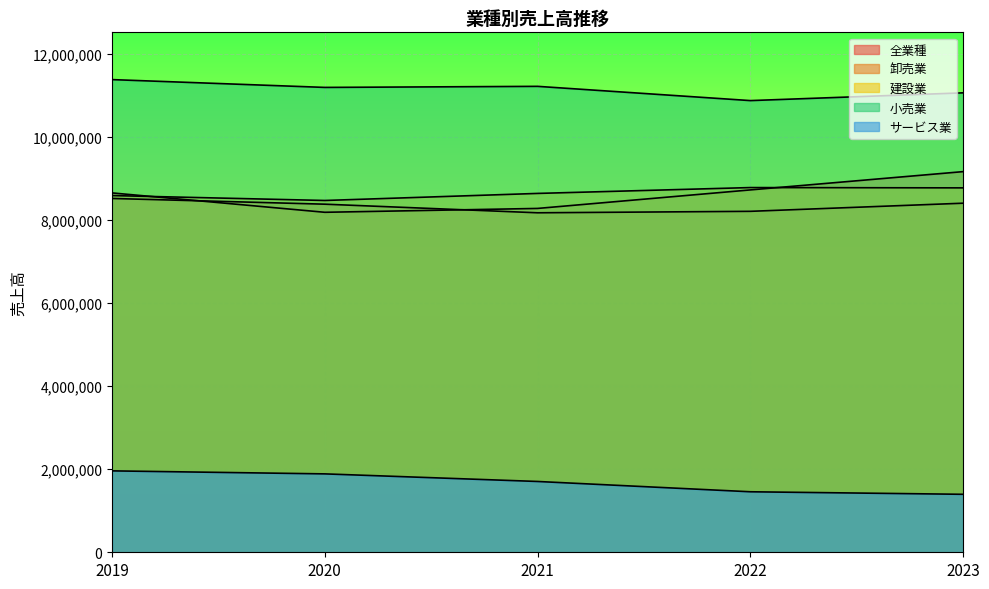

How many lines are shown in the chart?

5